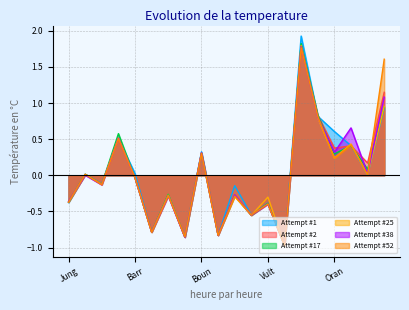

In Attempt #52, how many points are lower than both neighbors (excluding endpoints)?

8